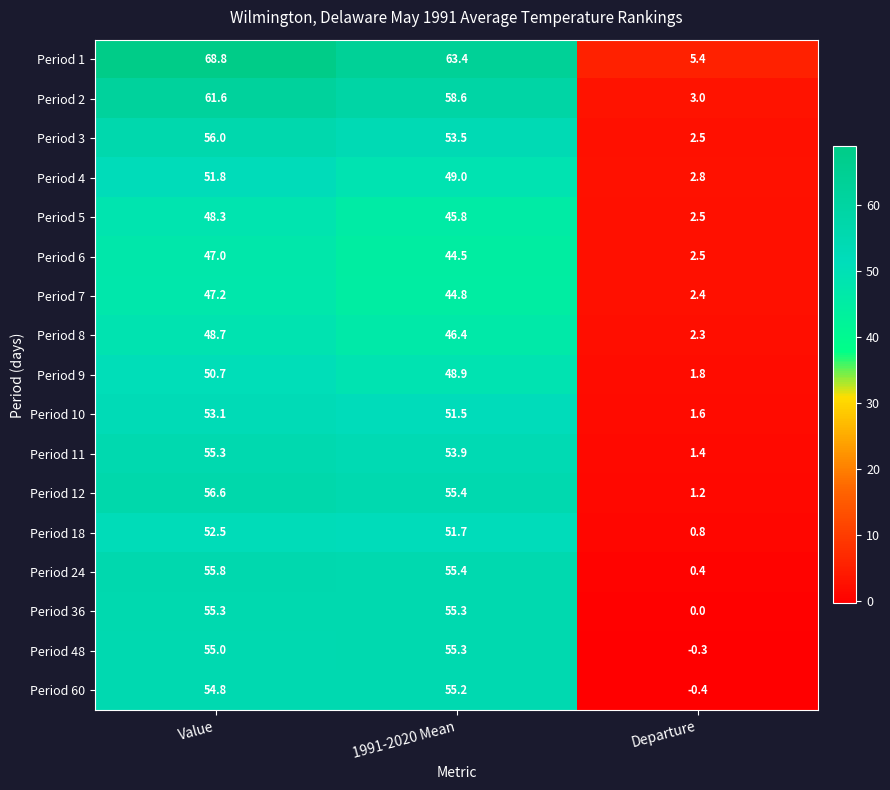

Where is Period 60 nearest to the value 27?

Departure